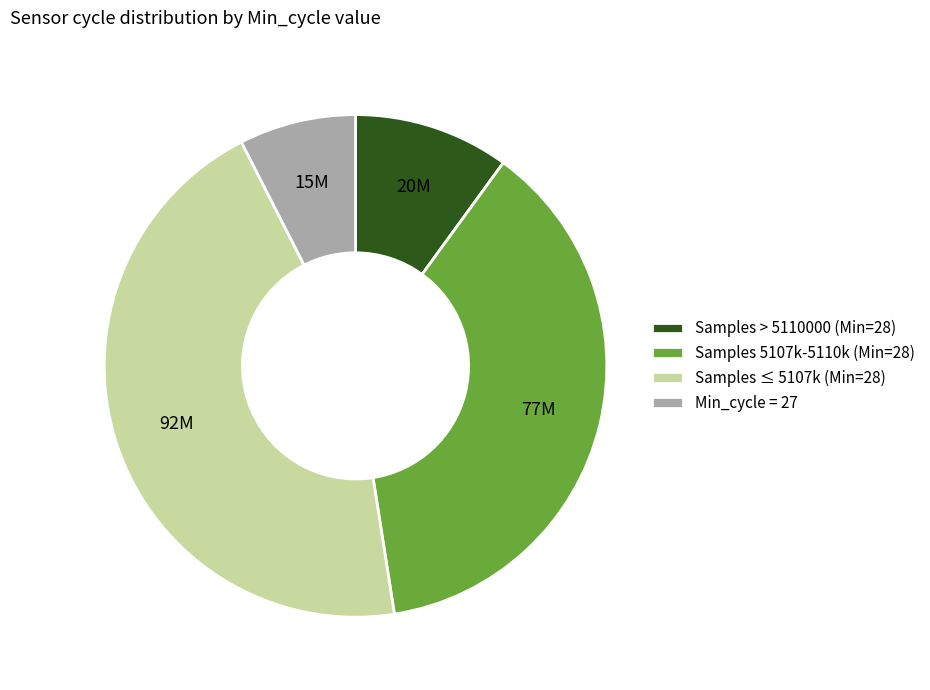

Is it true that Samples 5107k-5110k (Min=28) is 46% of the pie?

False